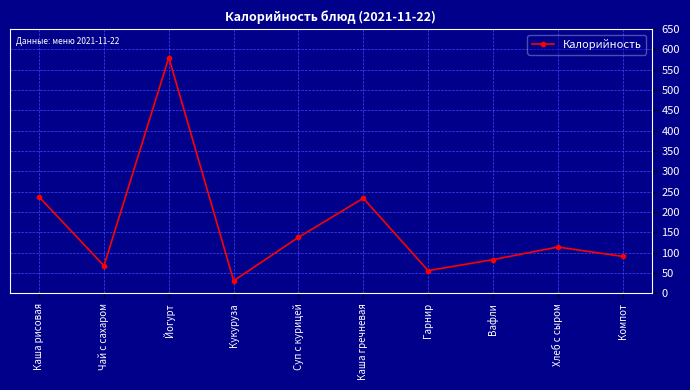

What is the difference between the maximum and second lowest values?

524